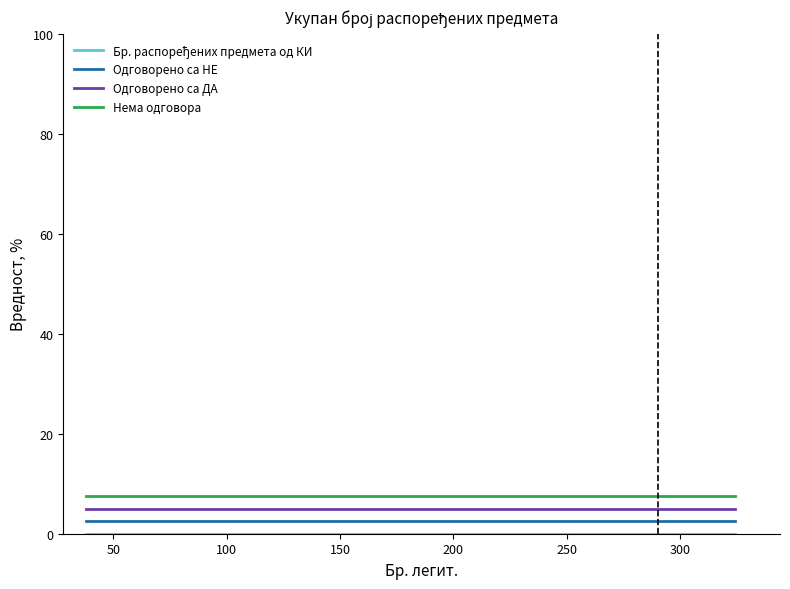

True or false: Одговорено са ДА and Нема одговора intersect in this chart.

False